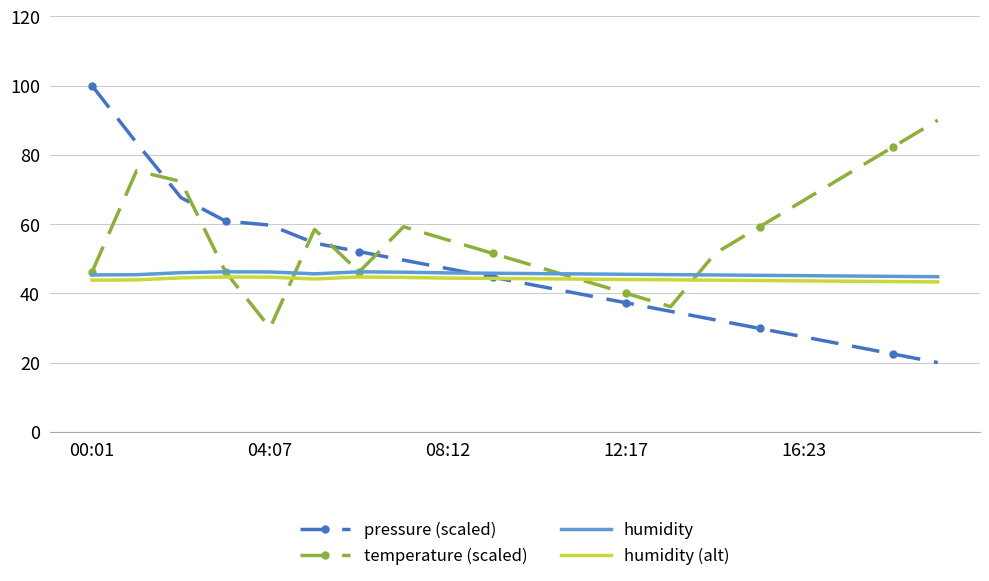

Which series has the largest range (max minus min)?

pressure (scaled)